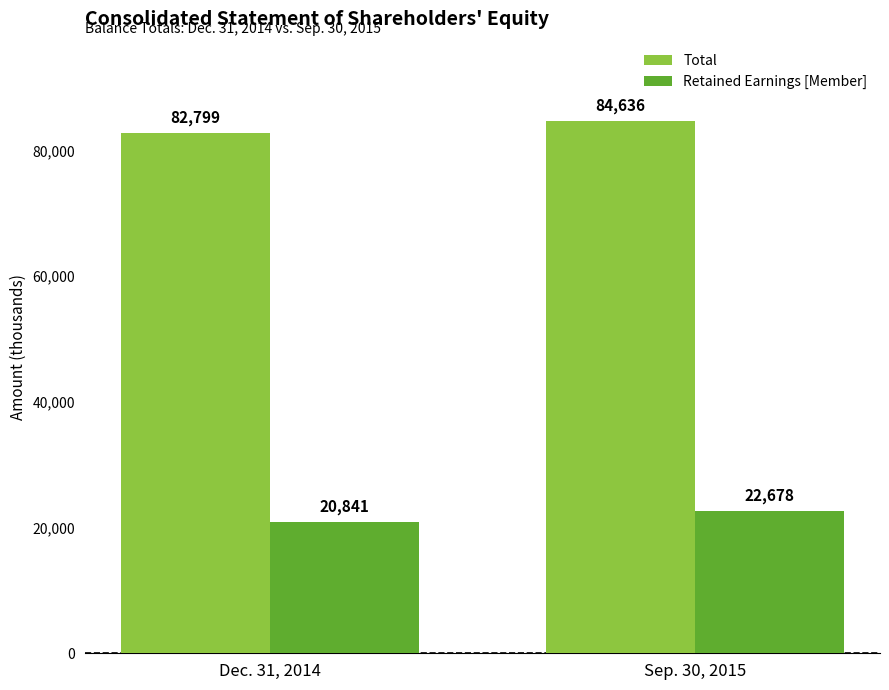

Reading right to left, extract all data points from this chart.

Total: Sep. 30, 2015=84636	Dec. 31, 2014=82799
Retained Earnings [Member]: Sep. 30, 2015=22678	Dec. 31, 2014=20841